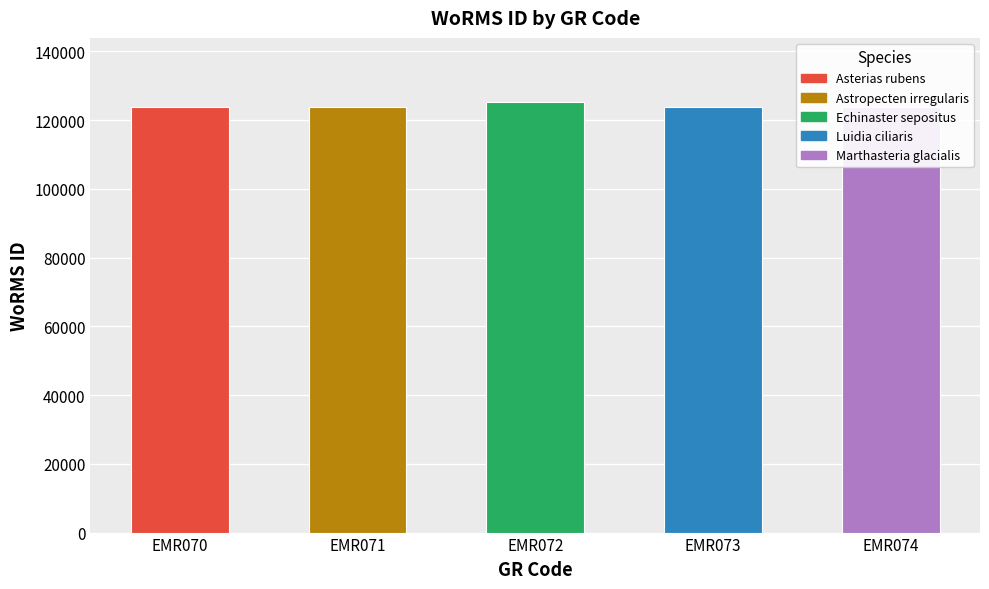

The value at EMR070 is 123776. True or false?

True